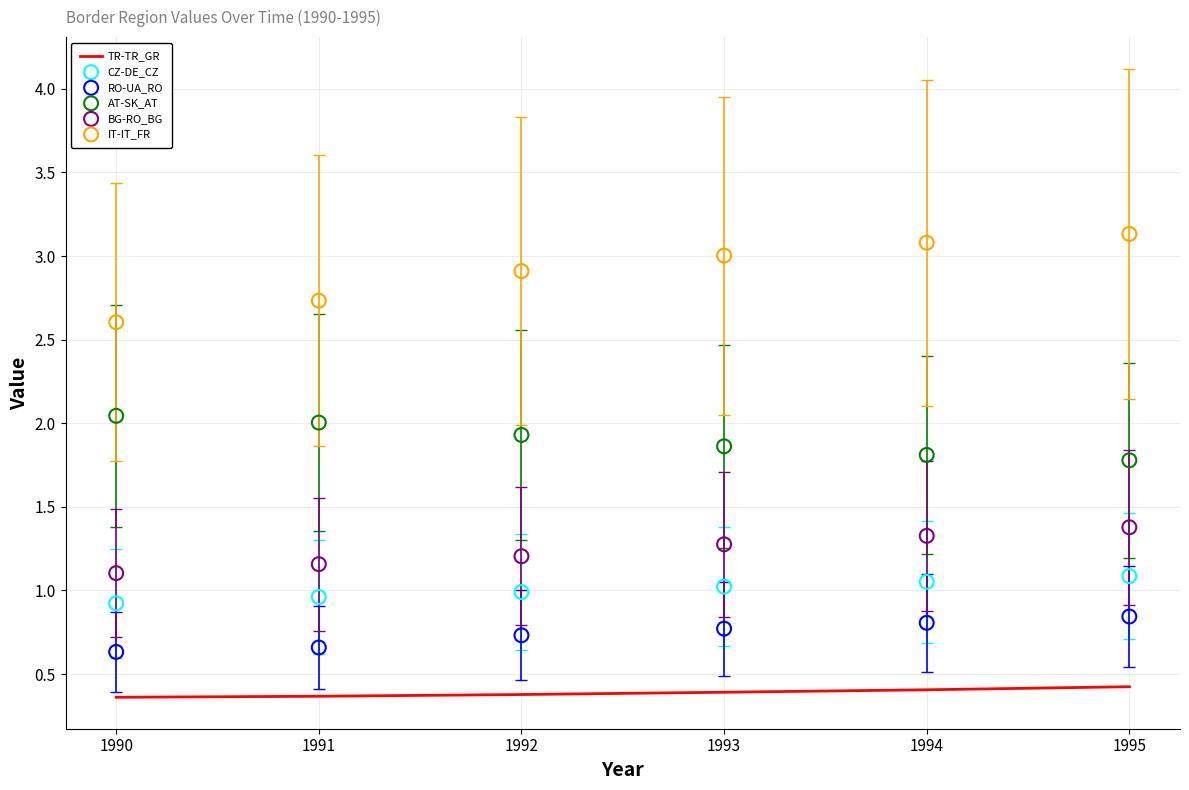

Which series has the largest total across all categories?

IT-IT_FR